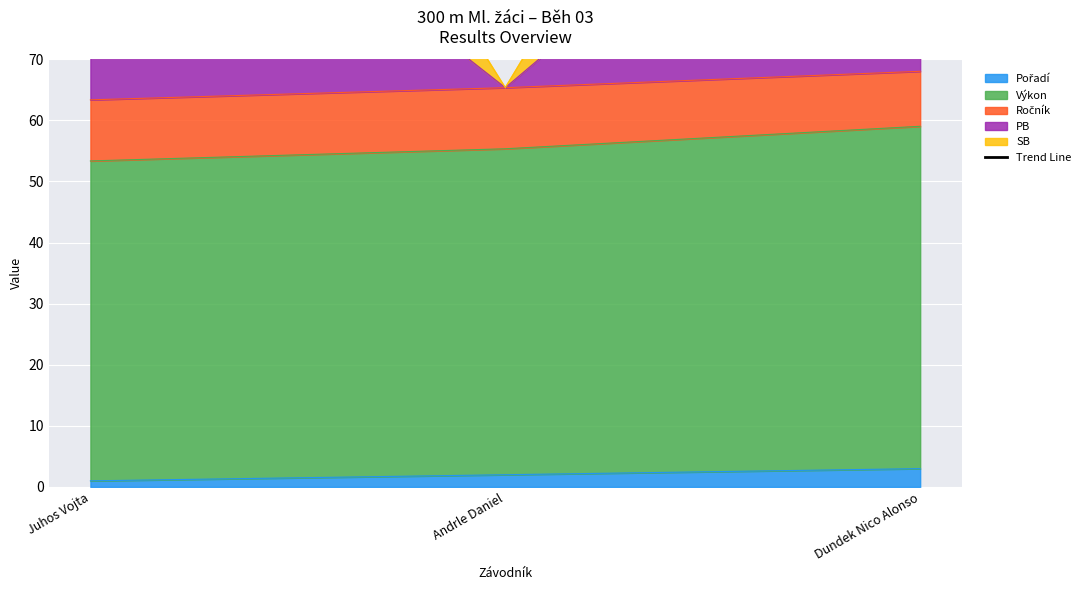

Where is the data nearest to the value 139?

Andrle Daniel